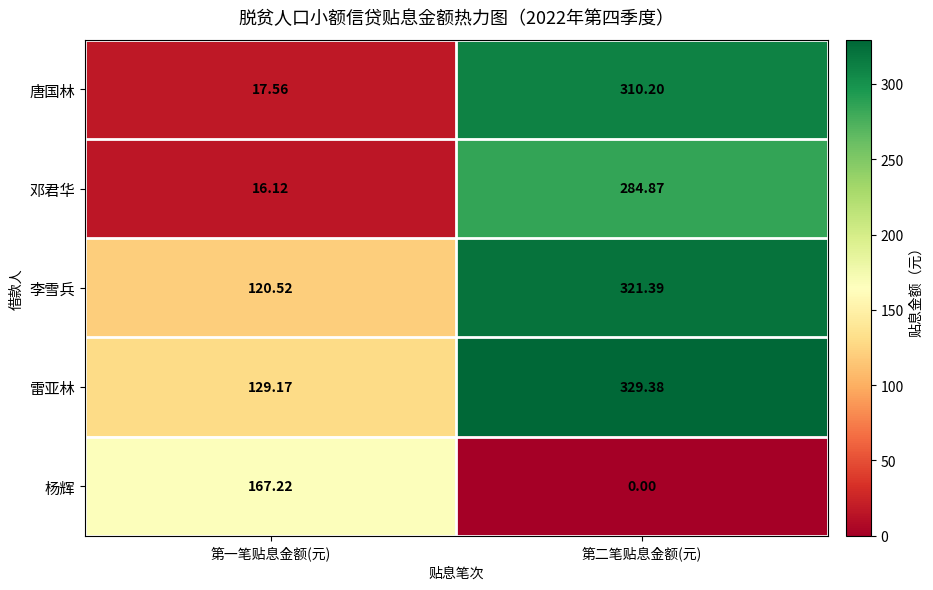

Which series changed the most between 第一笔贴息金额(元) and 第二笔贴息金额(元)?

唐国林